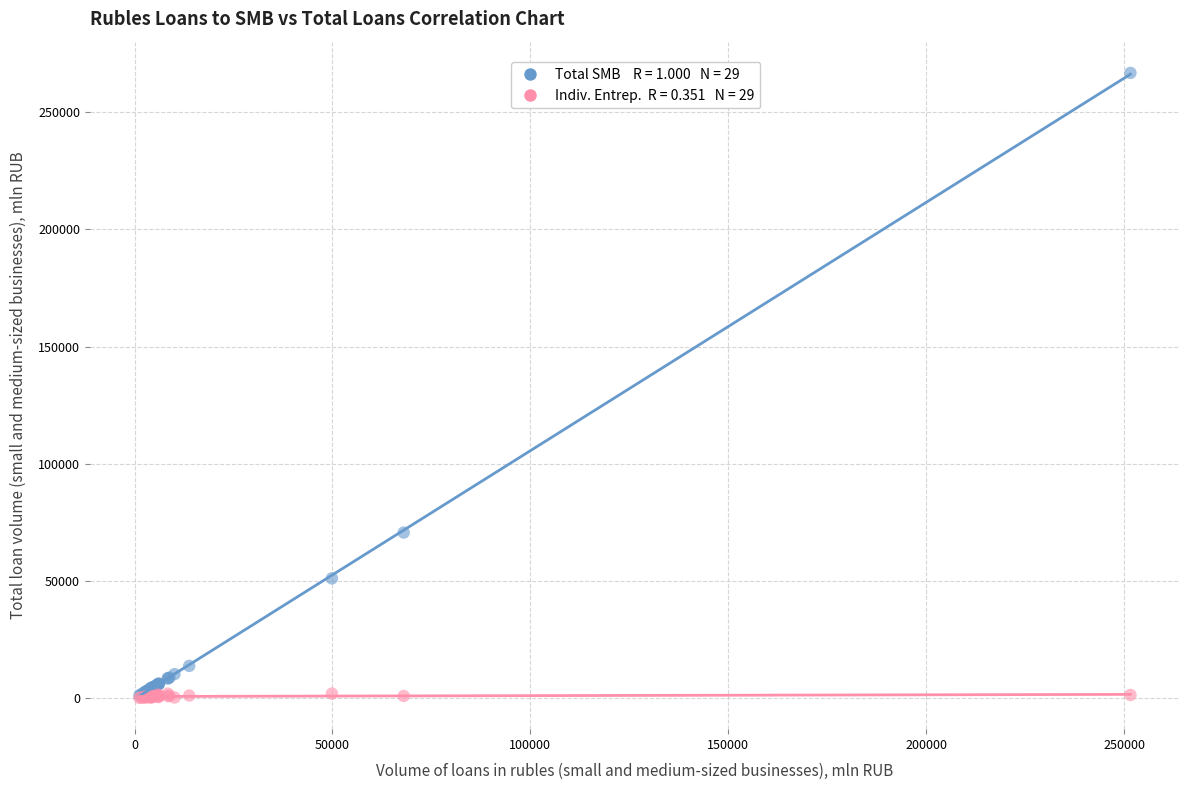

Across all series, what Y value is closest to 133456?

70693